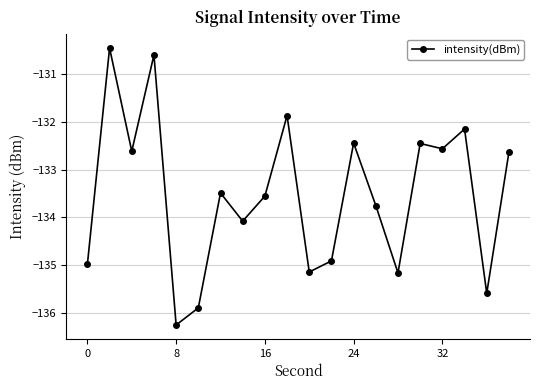

What is the maximum value shown in the chart?

-130.5